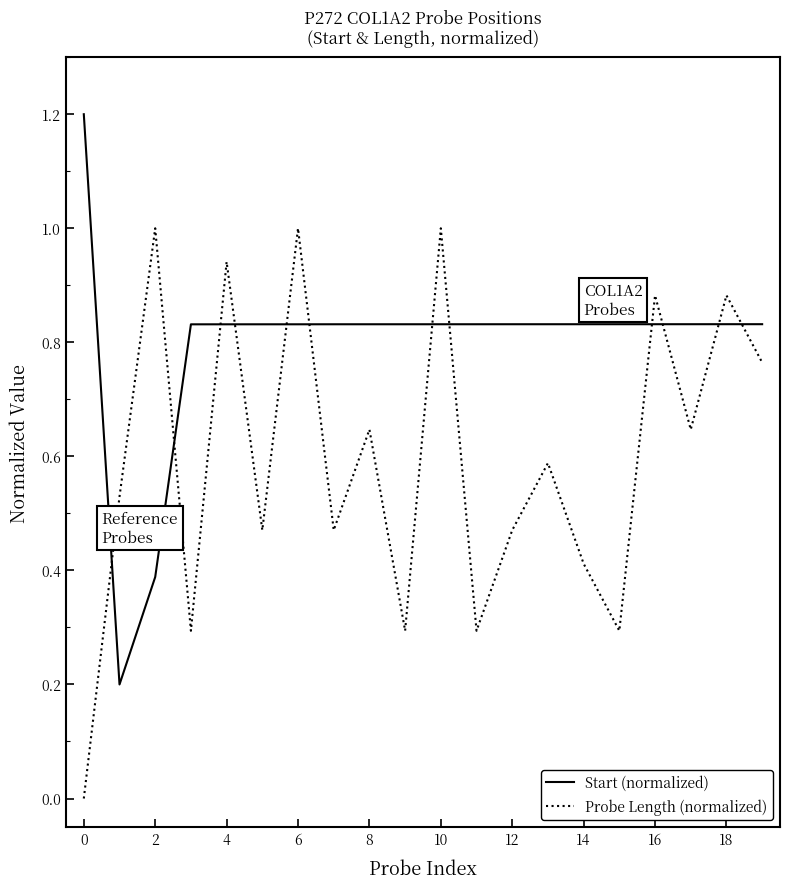

How many lines are shown in the chart?

2